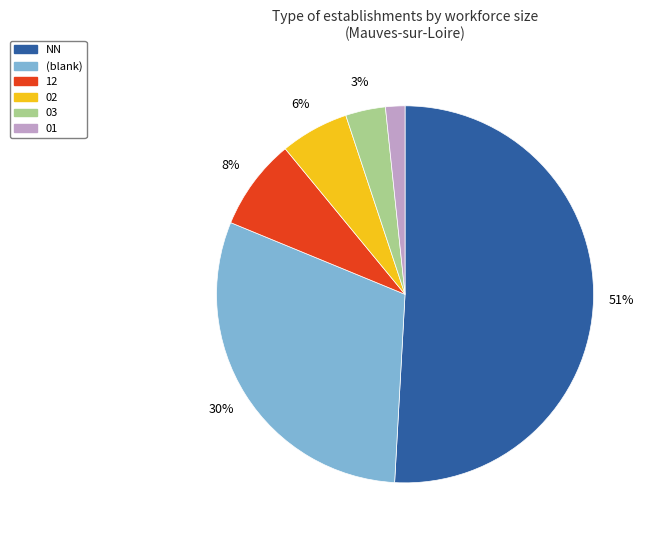

Is there any slice that represents more than half of the pie?

Yes